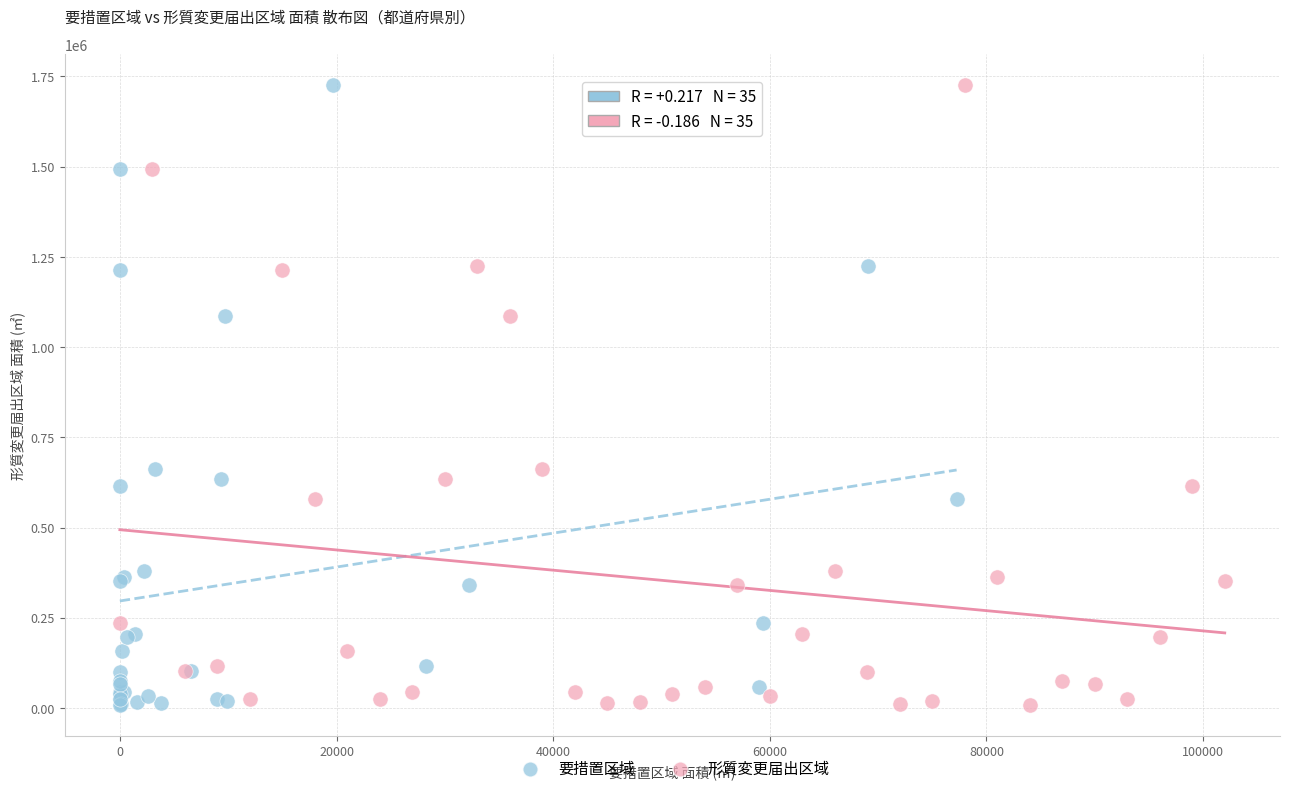

What are all the series names shown in the legend?

要措置区域, 形質変更届出区域